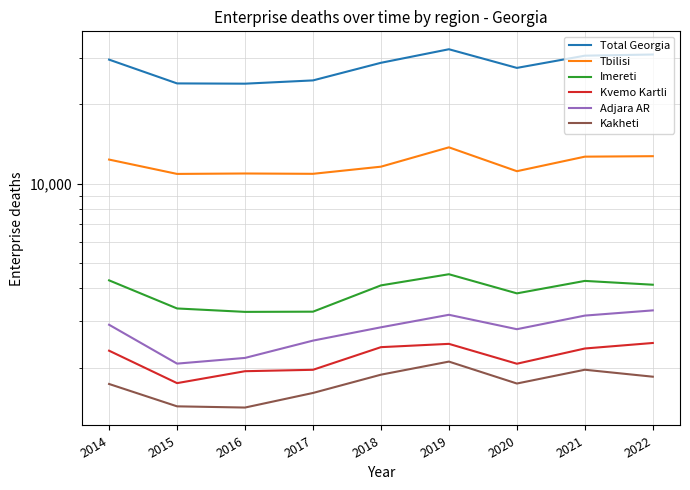

What are all the series names shown in the legend?

Total Georgia, Tbilisi, Imereti, Kvemo Kartli, Adjara AR, Kakheti